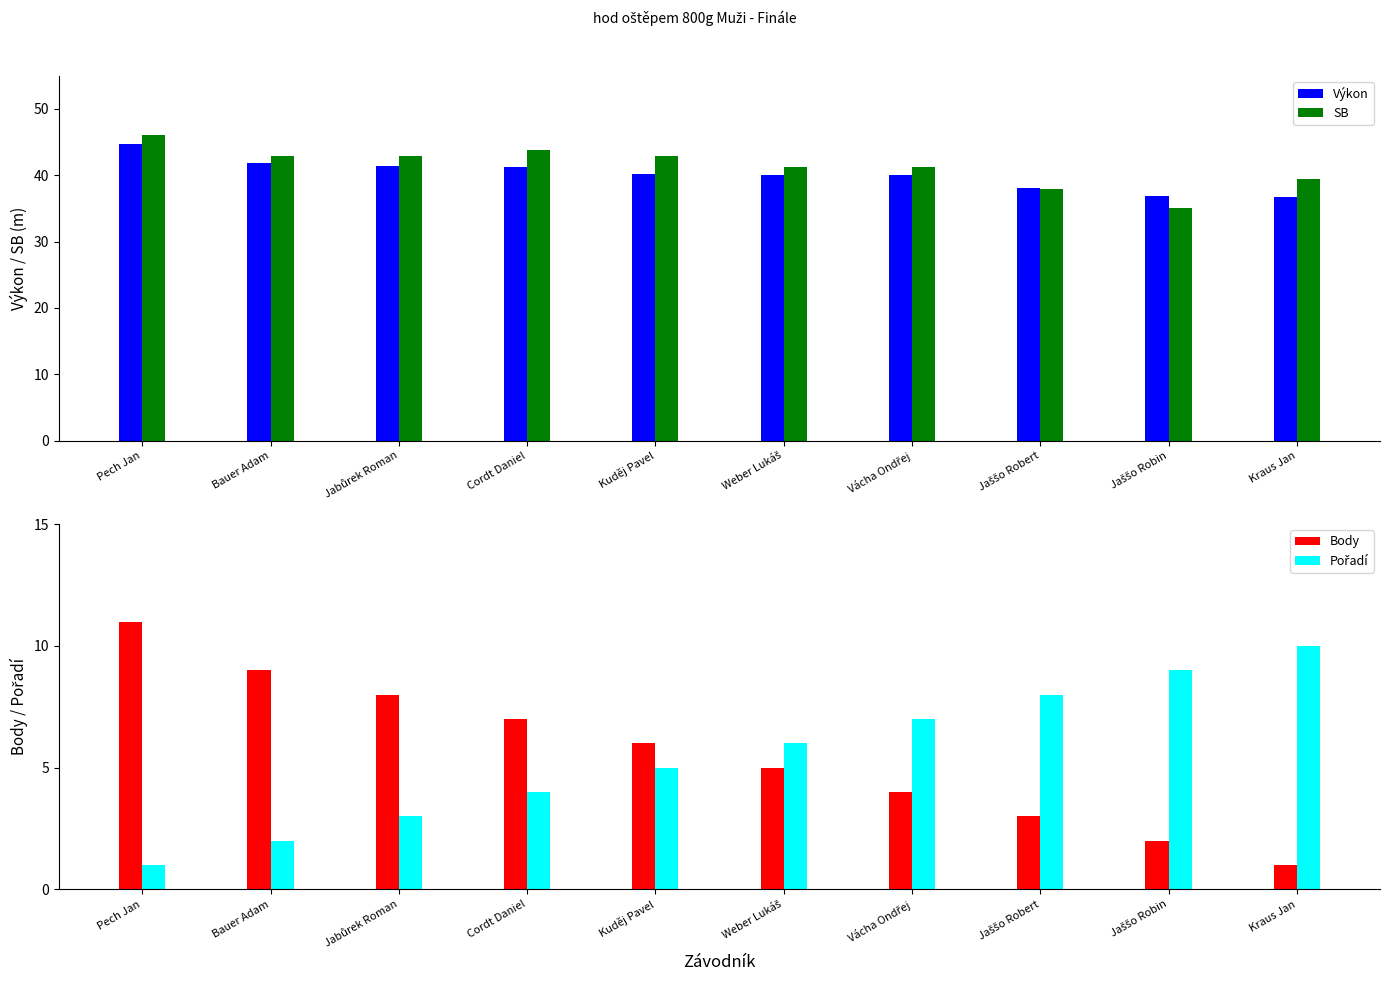

Is the value of SB at Cordt Daniel greater than the value of Výkon at Bauer Adam?

Yes